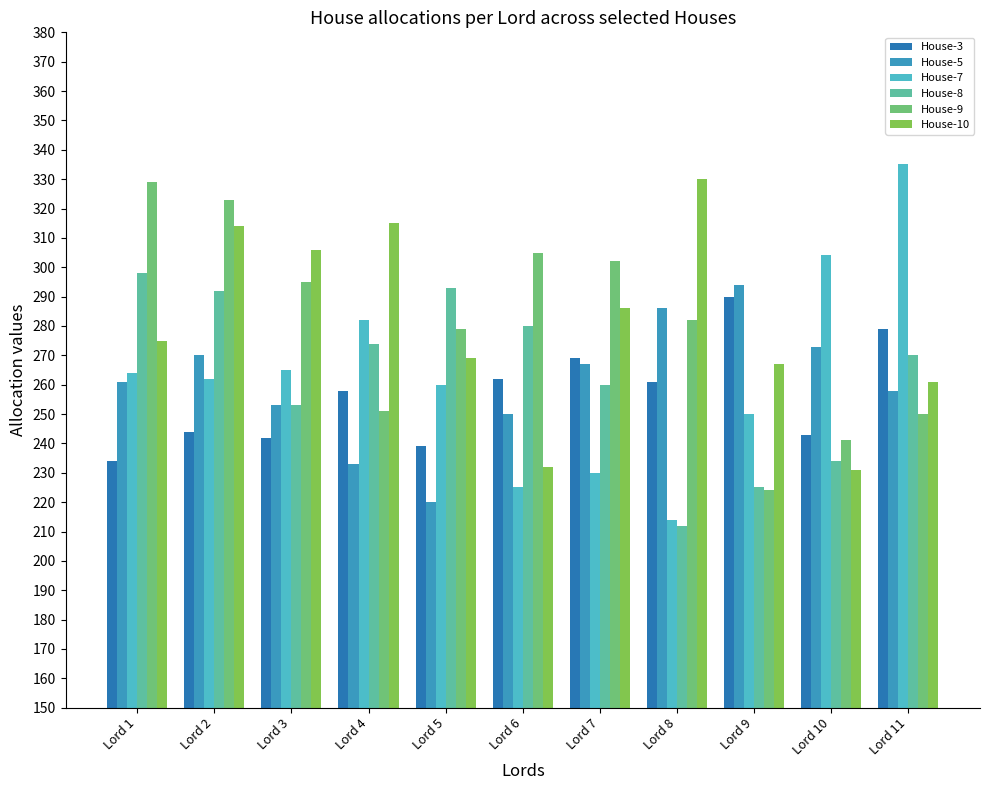

What is the maximum value for House-8?

298